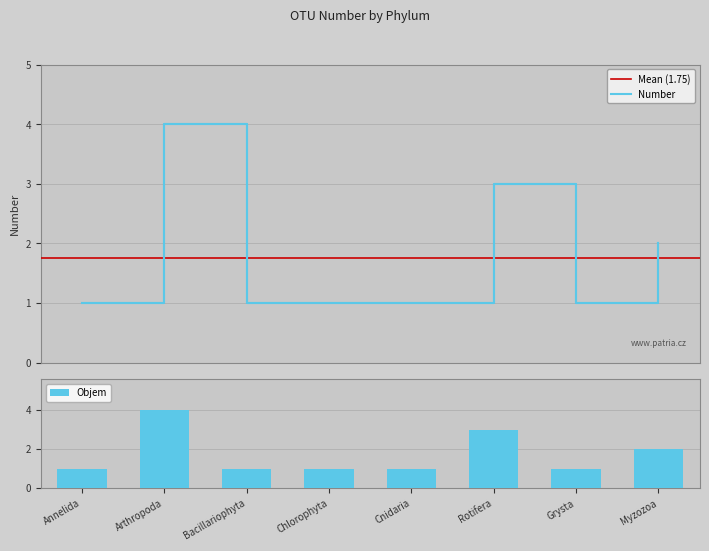

What is the change in value from Arthropoda to Rotifera?

-1